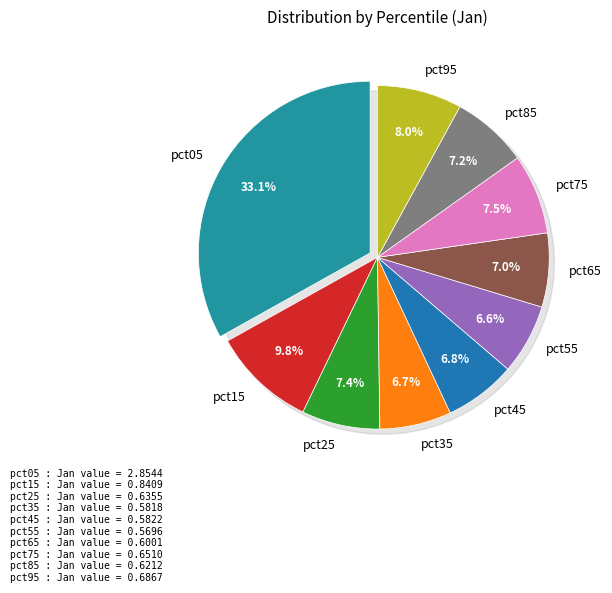

The pct45 slice represents 1% of the pie. True or false?

False